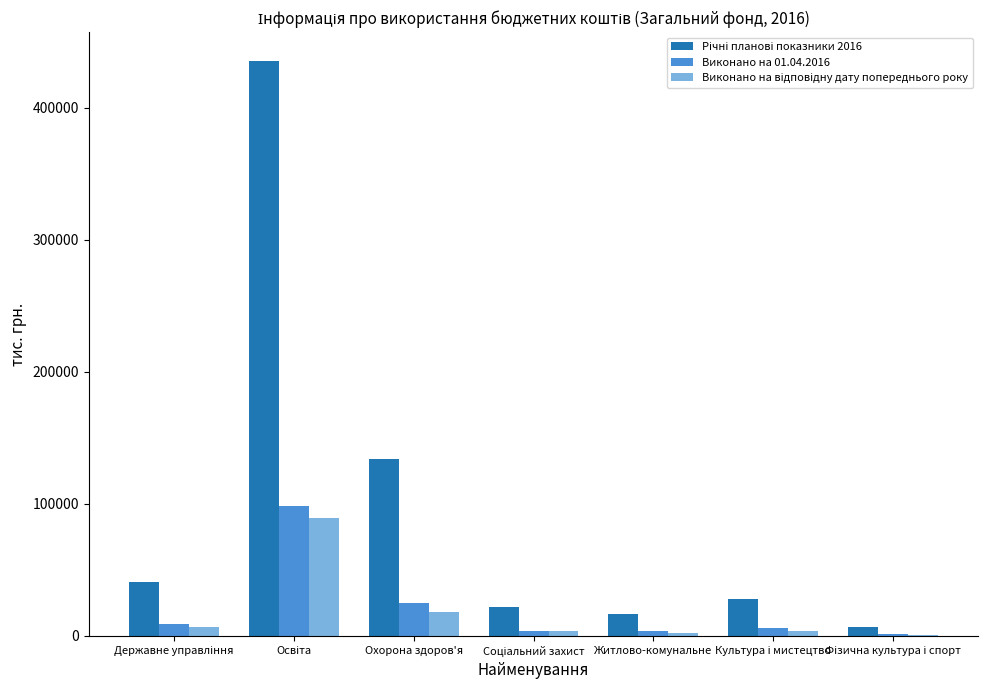

The value of Виконано на 01.04.2016 at Охорона здоров'я is 42902.0. True or false?

False